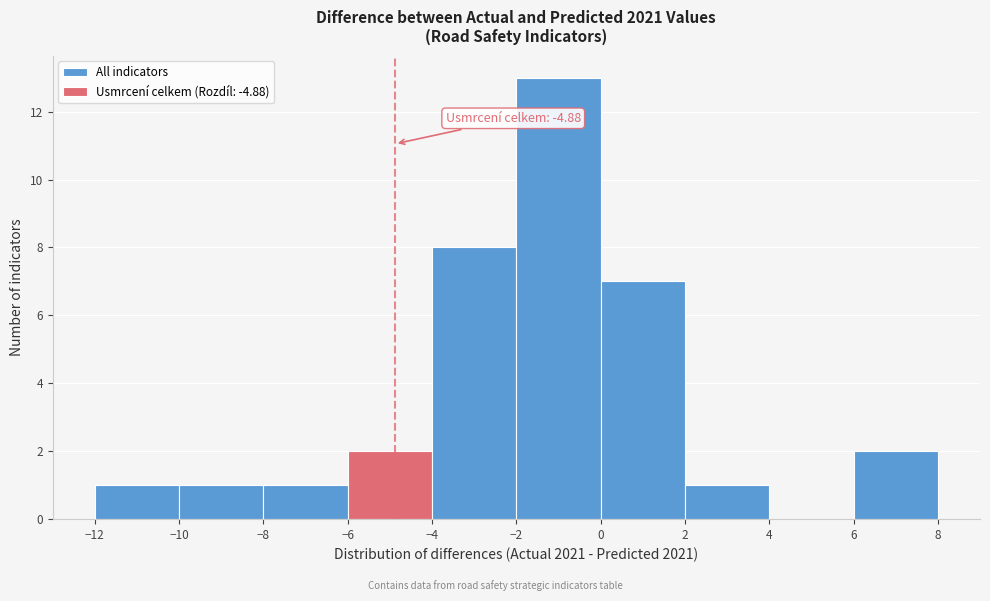

Which range on the x-axis has the tallest bar?

-2 to 0